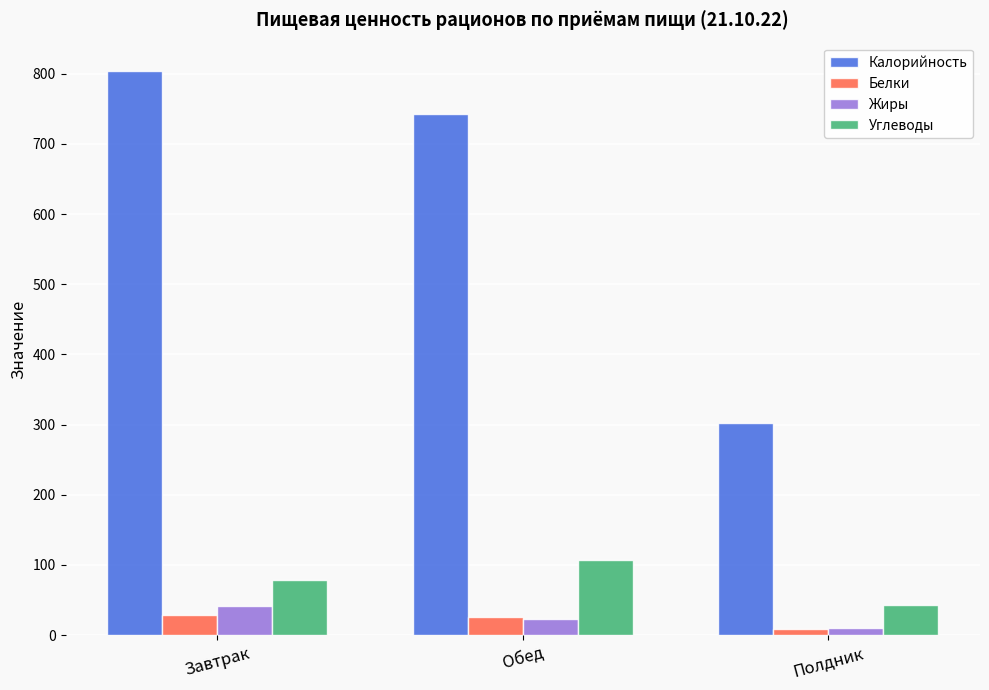

Which series has the widest spread of values?

Калорийность